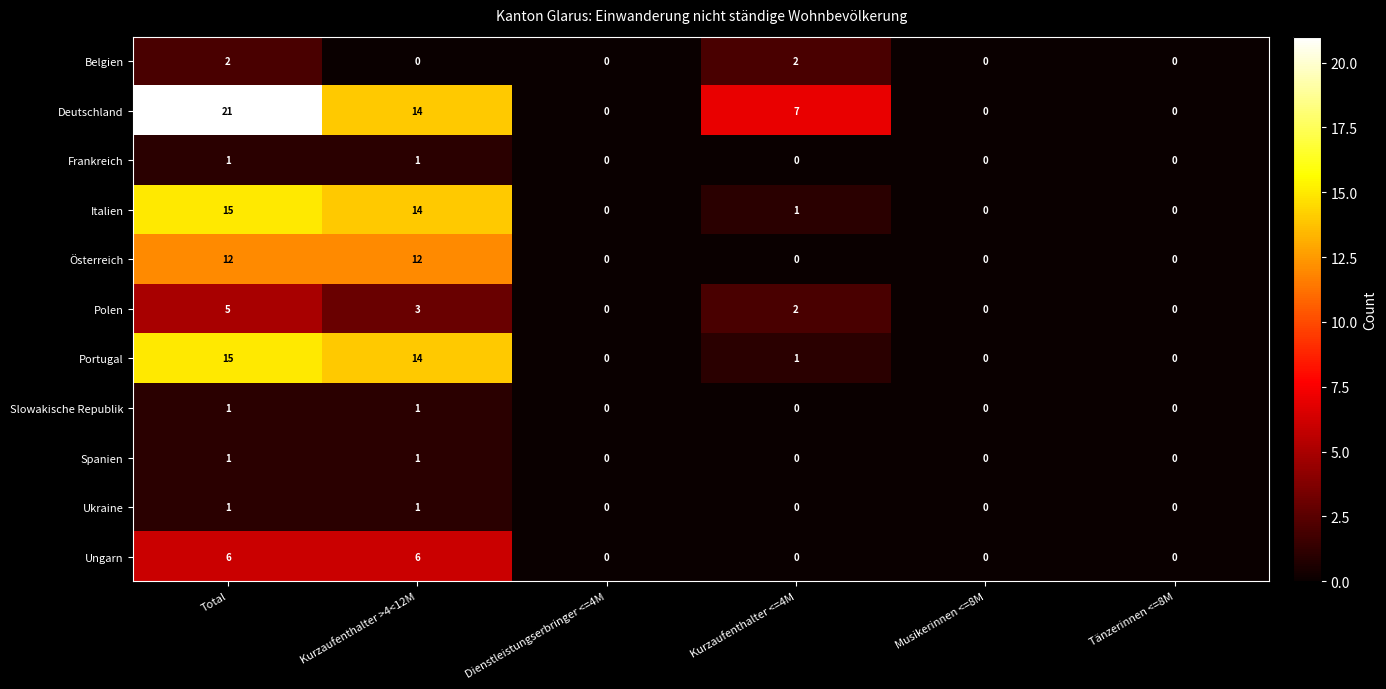

At which label does Deutschland reach its peak?

Total